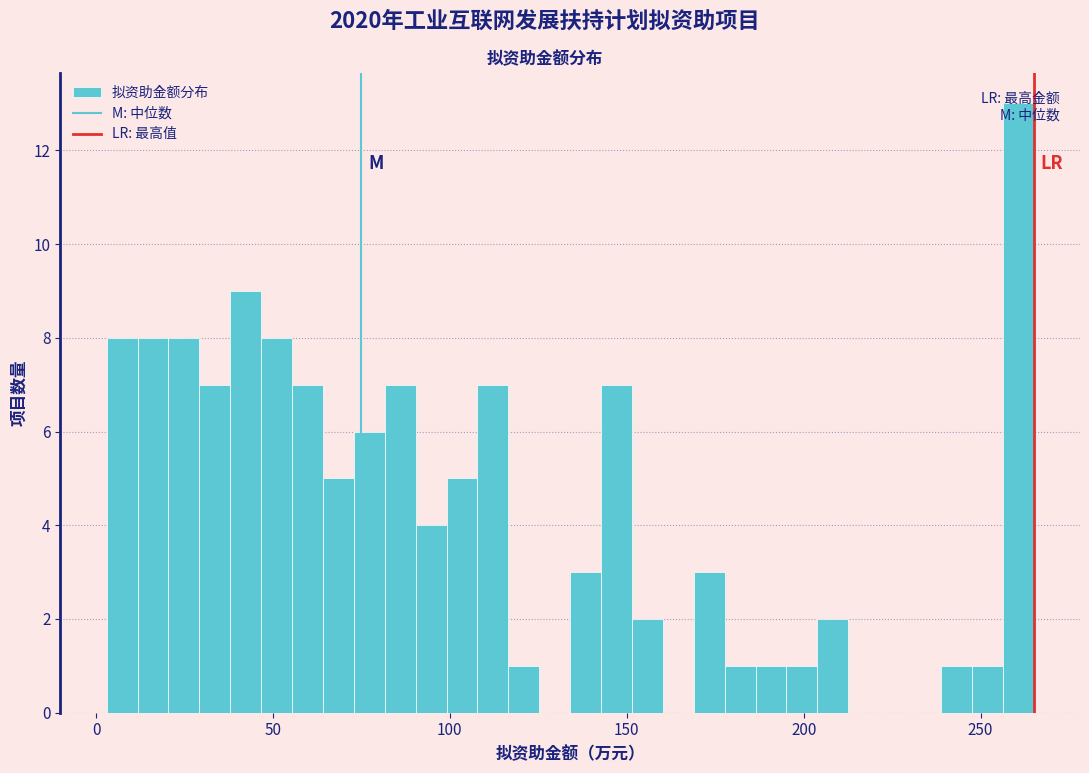

Around what value on the x-axis is the tallest bar? Give the approximate position of its centre, as read against the axis.

260